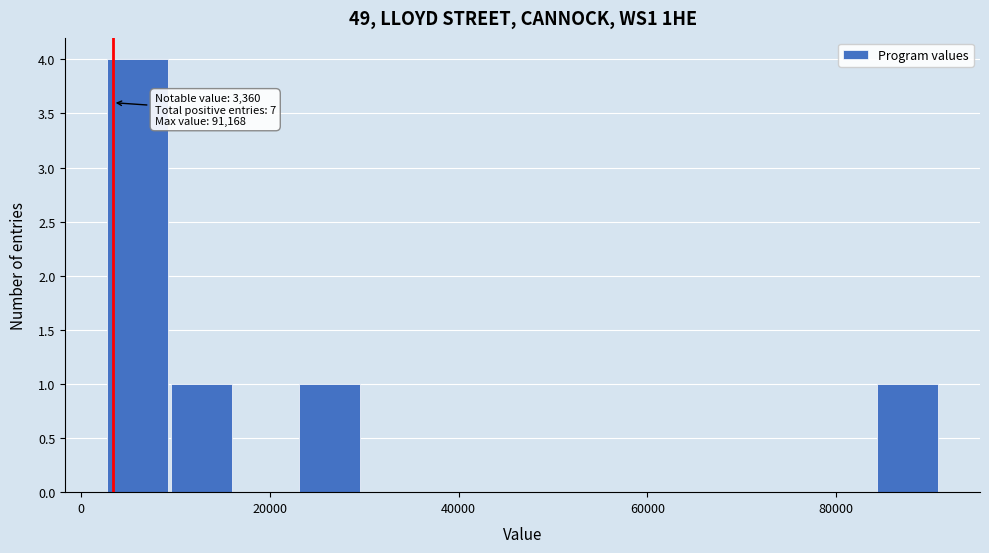

Around what value on the x-axis is the tallest bar? Give the approximate position of its centre, as read against the axis.

6000